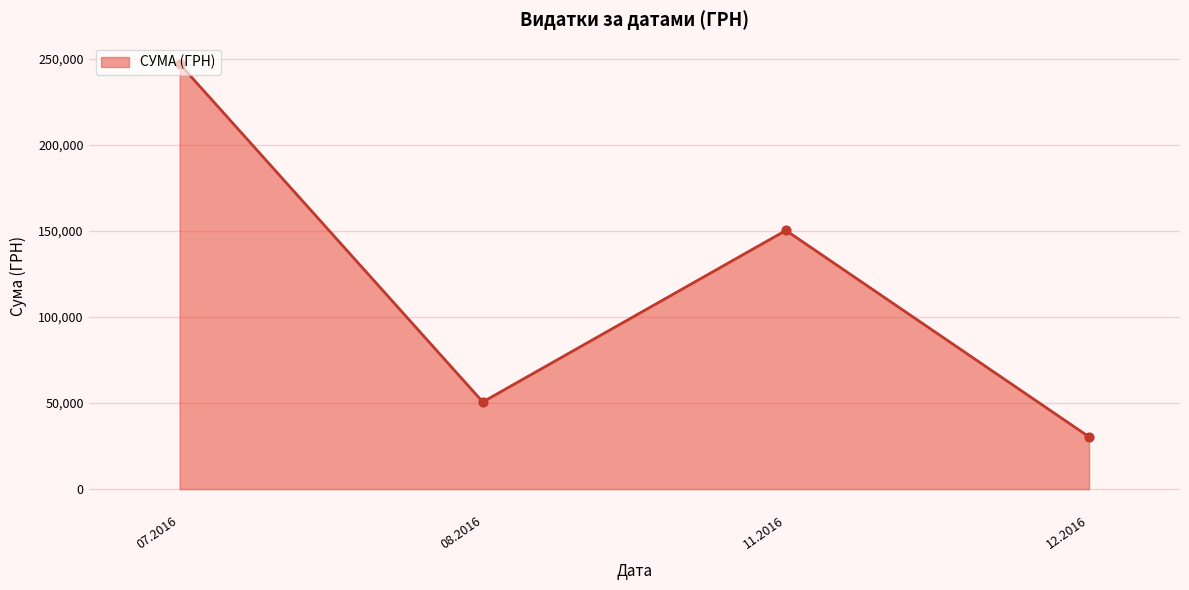

What is the change in value from 11.2016 to 12.2016?

-119875.7